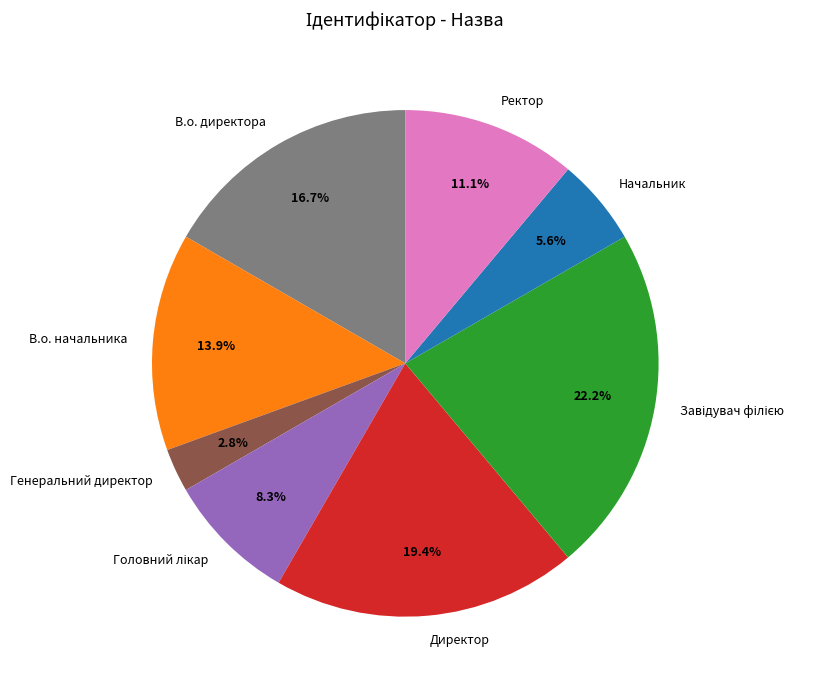

Which category has the smallest portion of the pie?

Генеральний директор